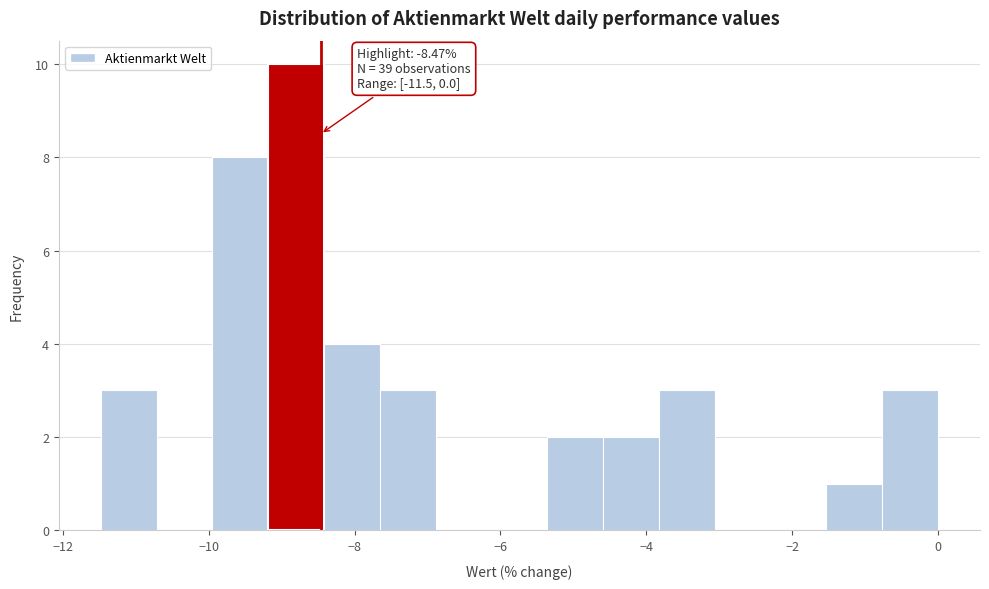

Around what value on the x-axis is the tallest bar? Give the approximate position of its centre, as read against the axis.

-8.8